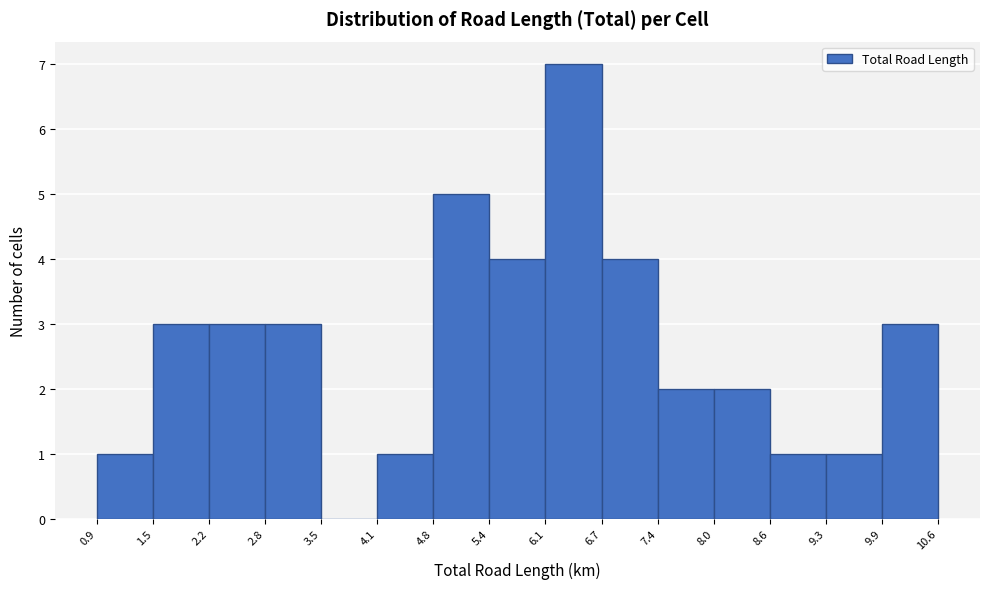

What is the height of the bar covering 8.0 to 8.6 on the x-axis? The values are not printed on the chart, so give them approximately, as read against the axis.

2